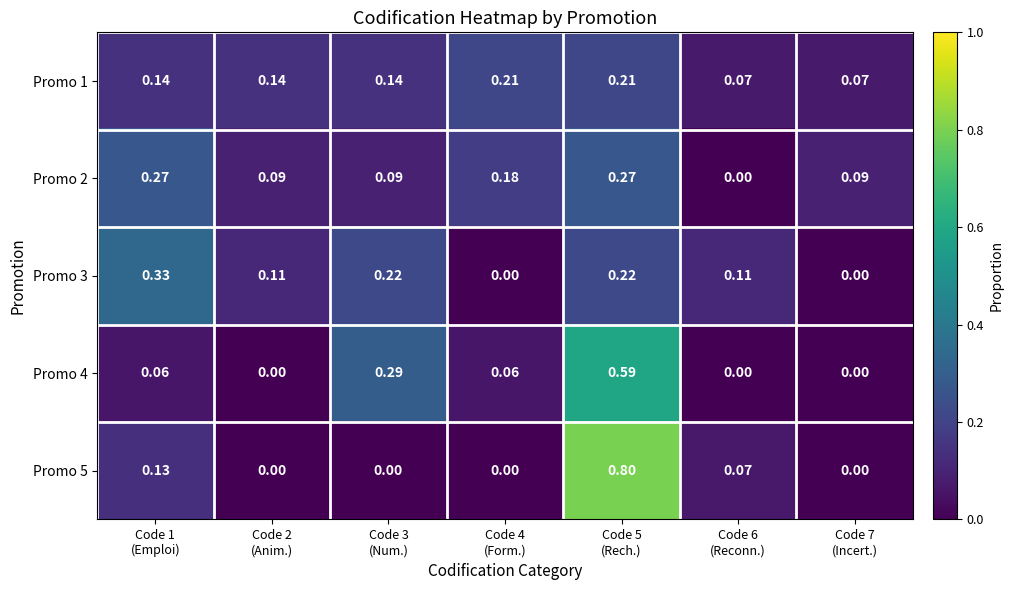

How many series are shown in this chart?

5